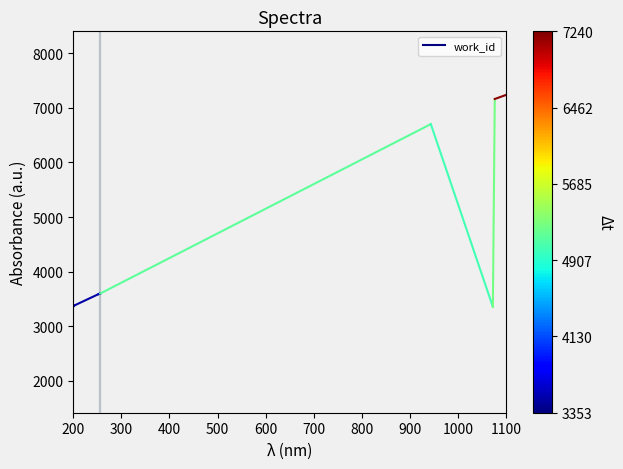

List the labels in order of value, largest first.

300, 200